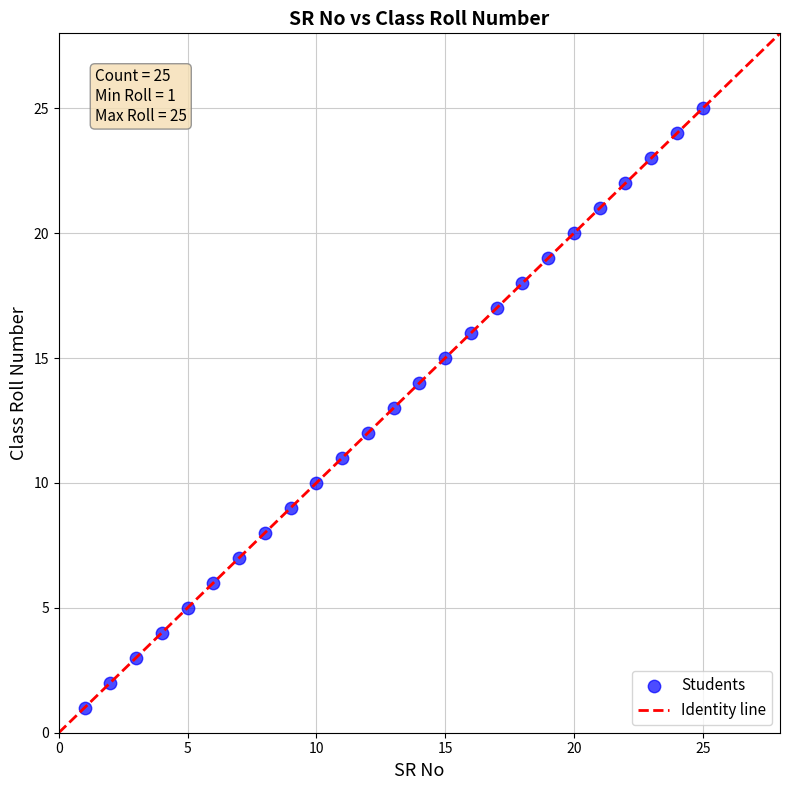

What is the range of X values (max minus min)?

24